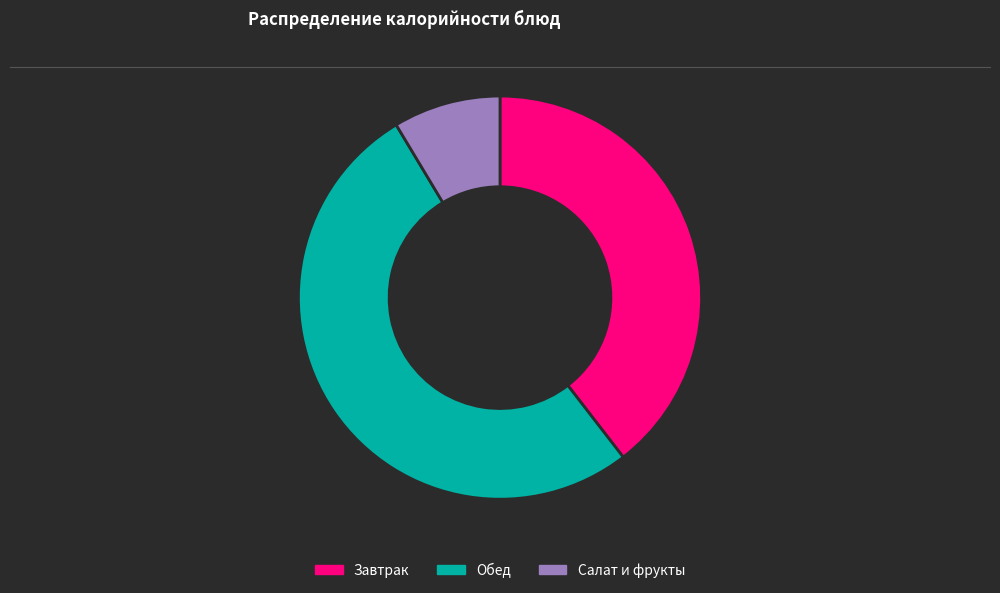

What is the ratio of the value at Завтрак to the value at Обед?

0.8